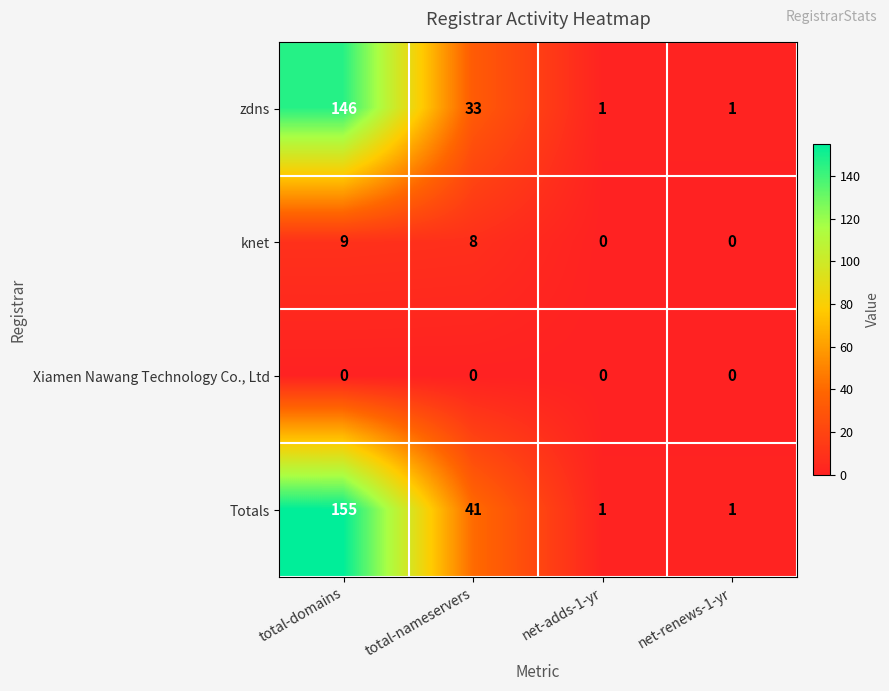

At which label is Totals closest to 78?

total-nameservers